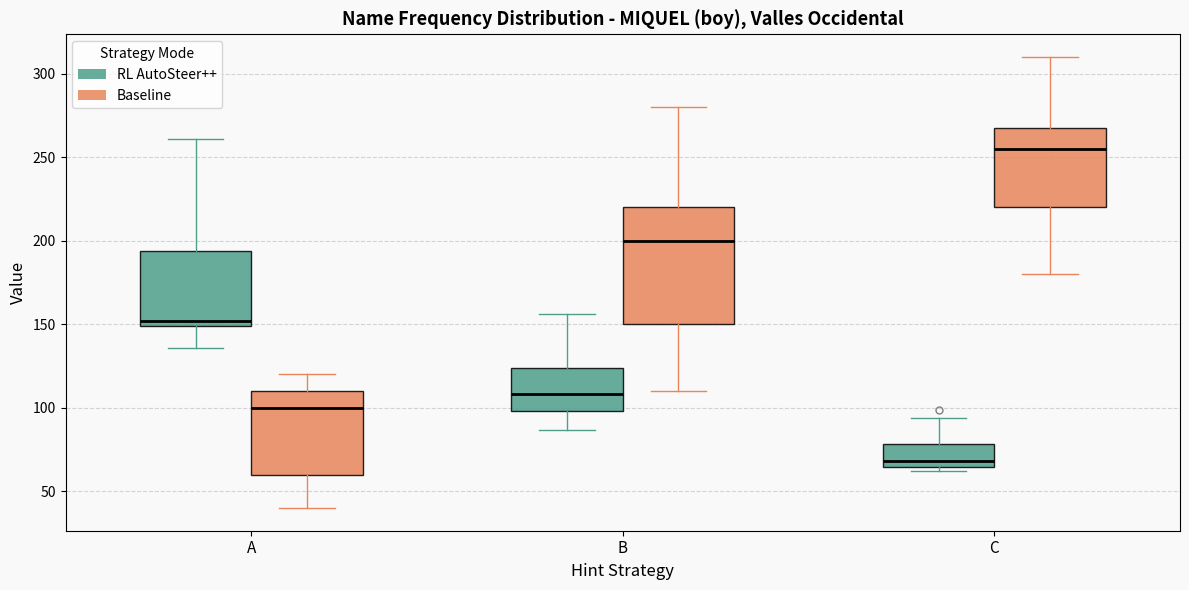

Which box is the tallest, from its lower edge to its upper edge?

B (Baseline)